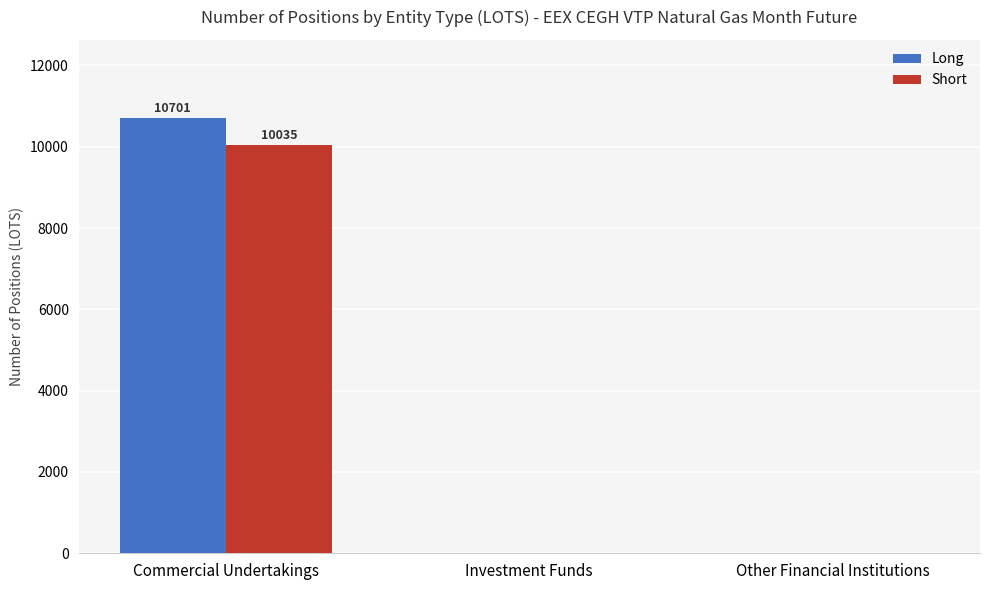

Which series has the largest total across all categories?

Long